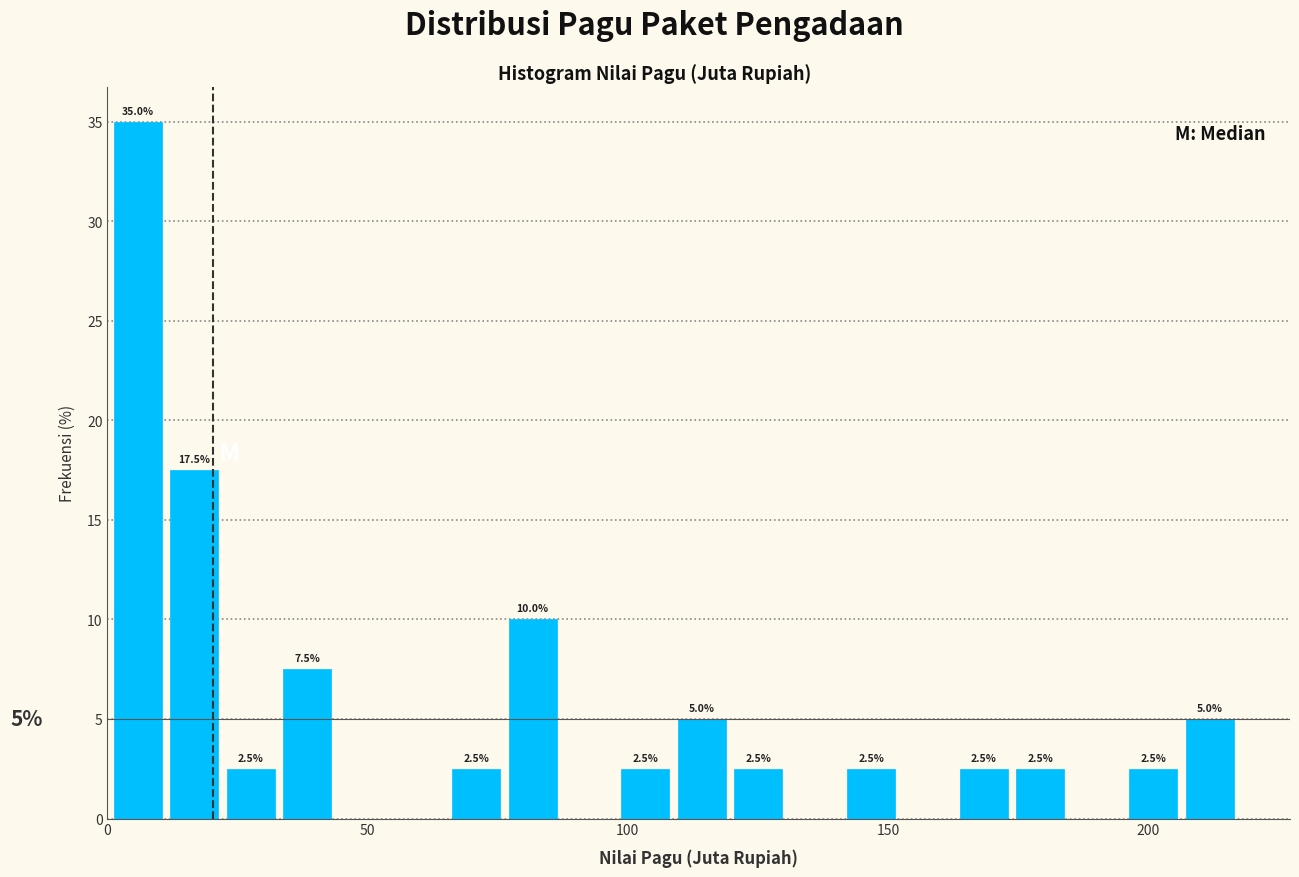

Around what value on the x-axis is the tallest bar? Give the approximate position of its centre, as read against the axis.

5